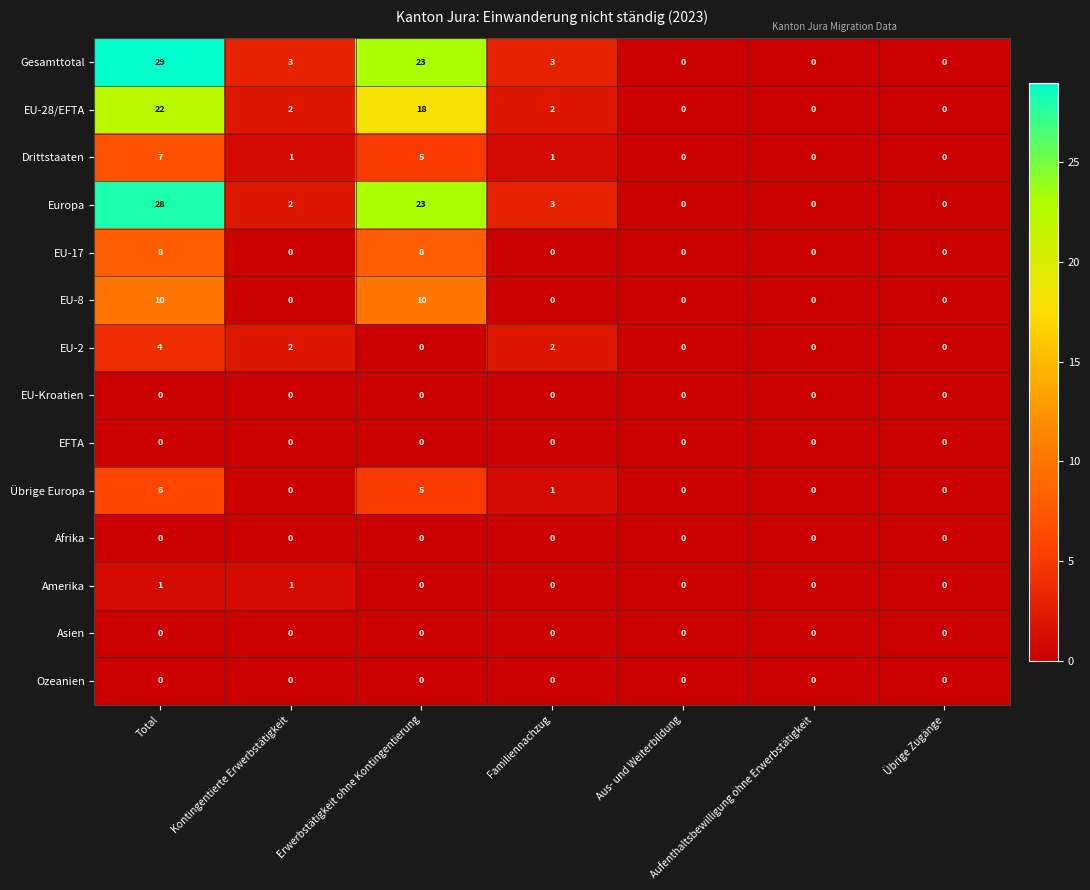

How many distinct data groups are displayed?

14